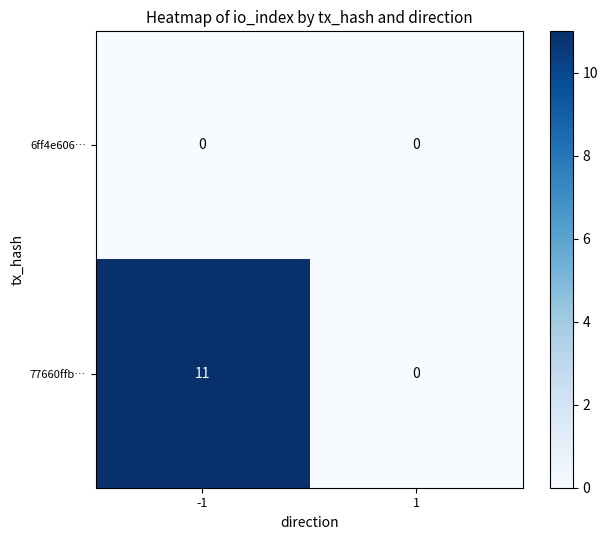

What is the greatest value displayed?

11